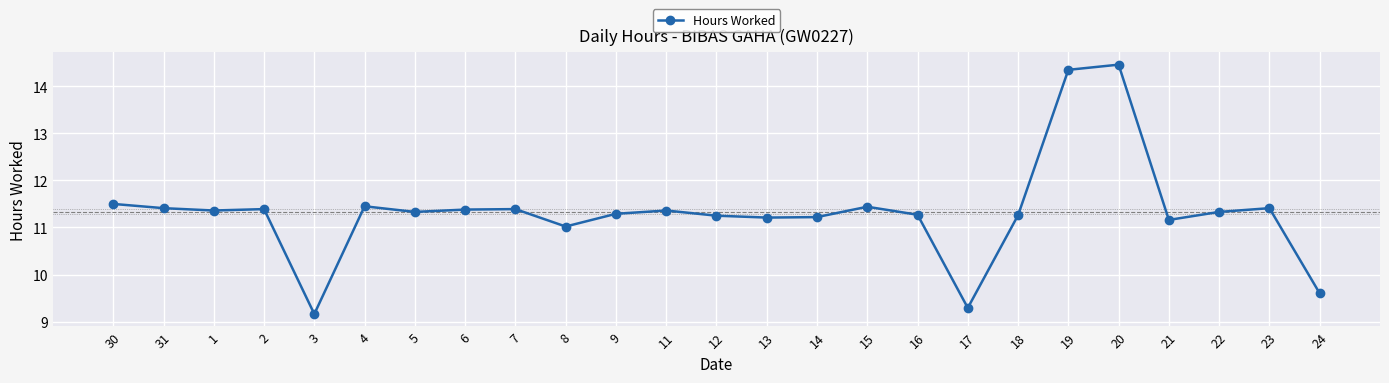

What is the change in value from 1 to 9?

-0.1